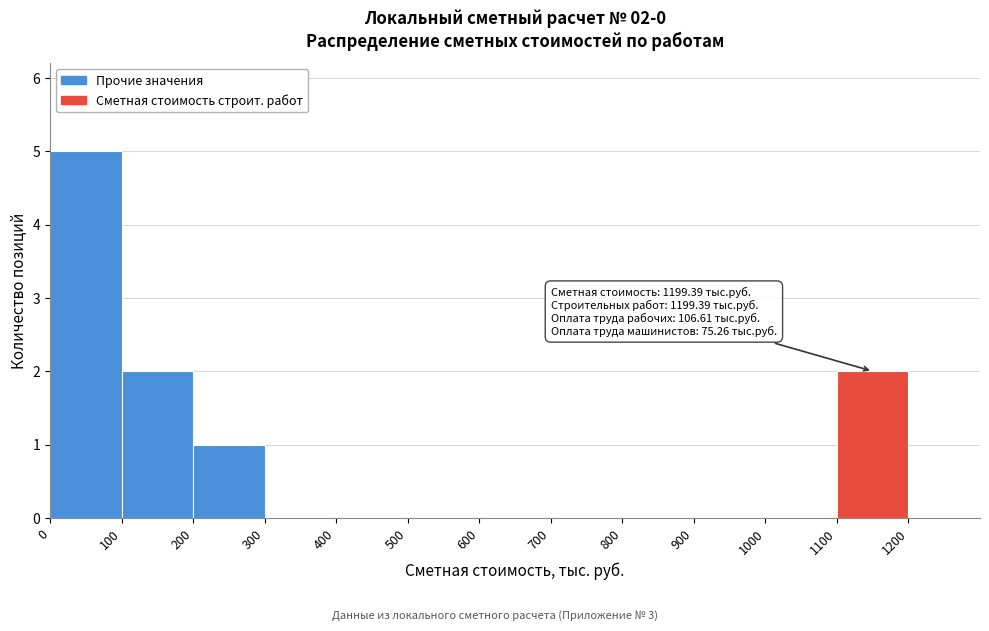

Which range on the x-axis has the tallest bar?

0 to 100